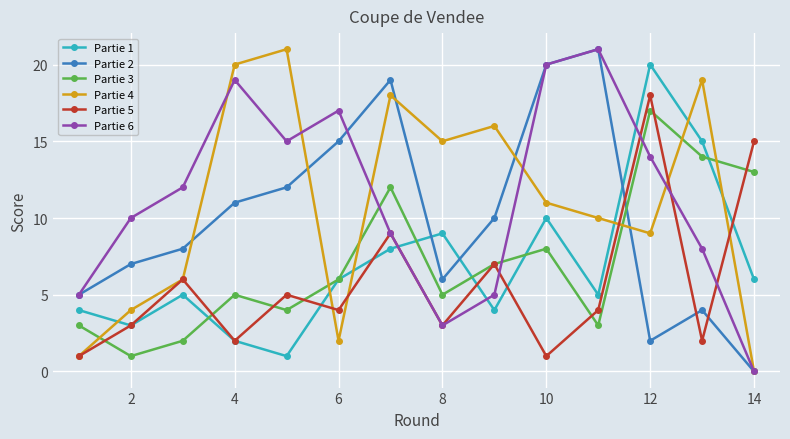

What is the difference between the second highest and minimum values in the Partie 5 series?

14